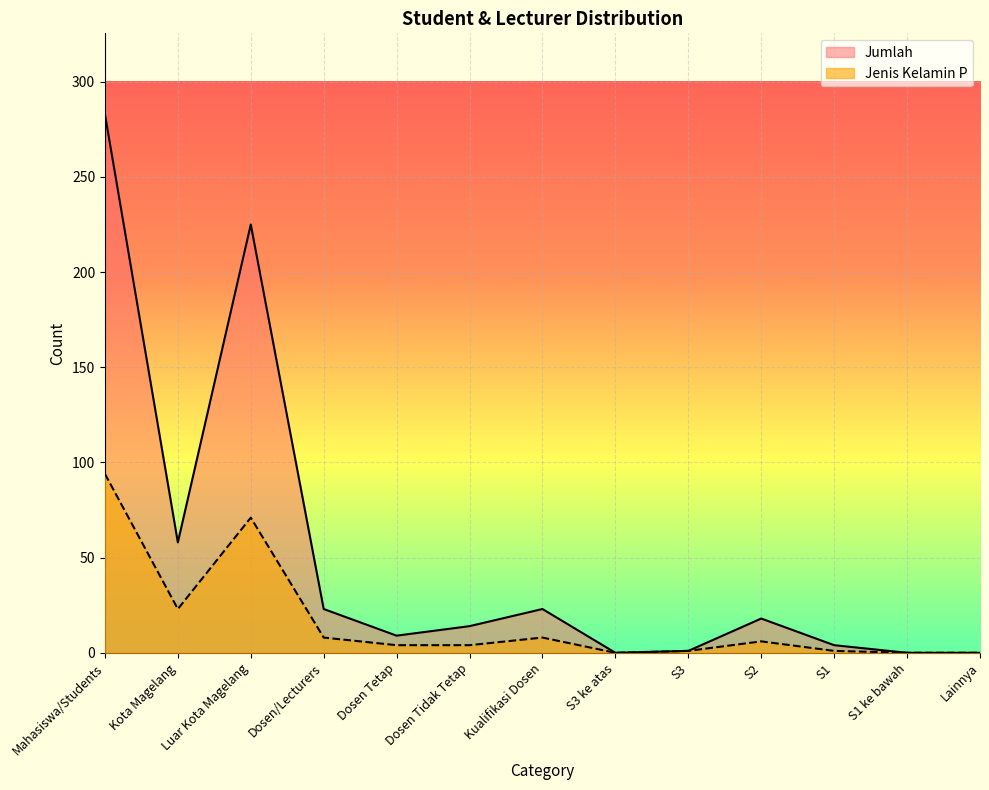

Which series has the largest total across all categories?

Jumlah